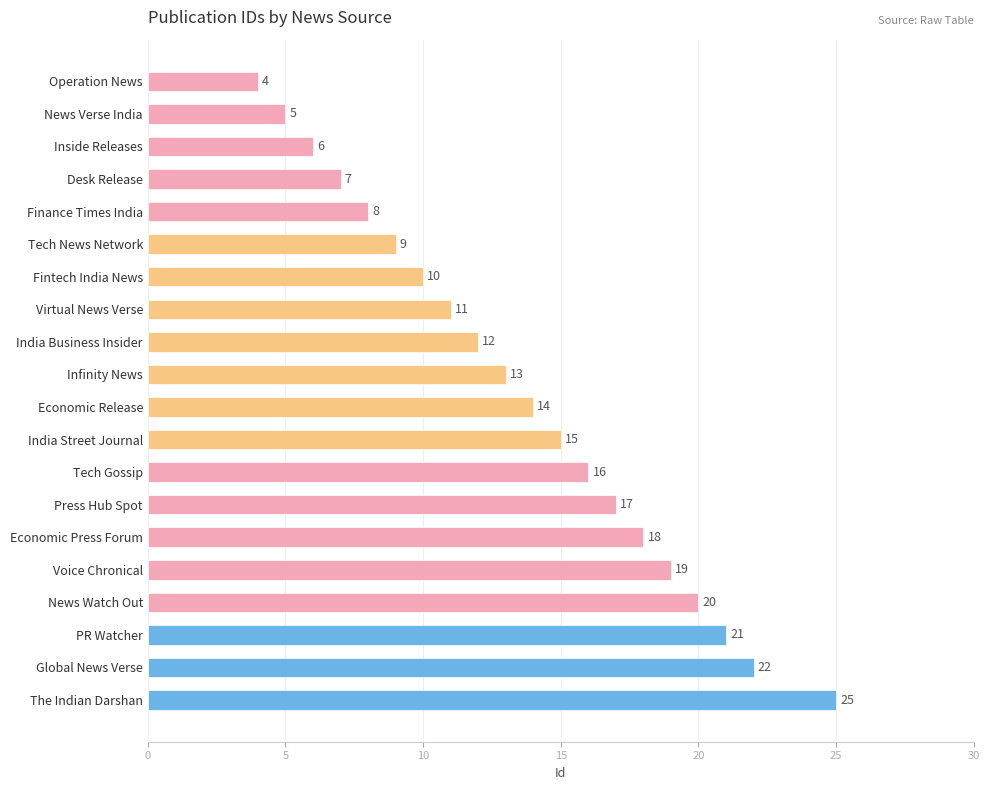

What value does the data have at Economic Press Forum?

18